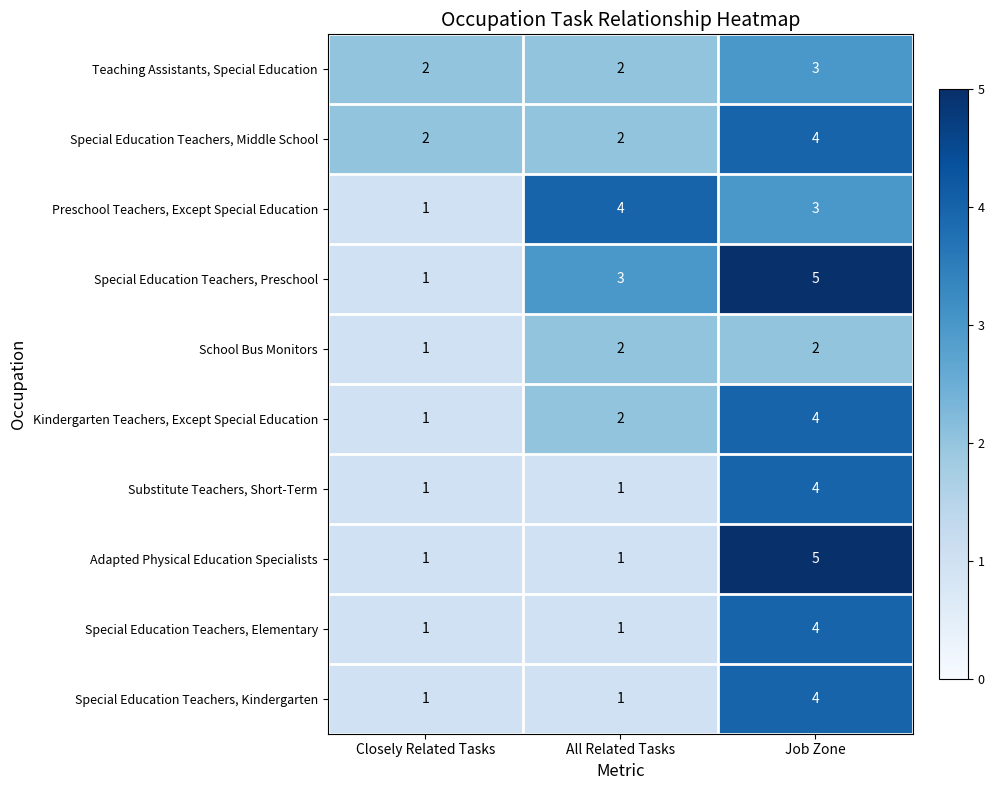

Reading left to right, what are all the values shown in this chart?

Teaching Assistants, Special Education: Closely Related Tasks=2	All Related Tasks=2	Job Zone=3
Special Education Teachers, Middle School: Closely Related Tasks=2	All Related Tasks=2	Job Zone=4
Preschool Teachers, Except Special Education: Closely Related Tasks=1	All Related Tasks=4	Job Zone=3
Special Education Teachers, Preschool: Closely Related Tasks=1	All Related Tasks=3	Job Zone=5
School Bus Monitors: Closely Related Tasks=1	All Related Tasks=2	Job Zone=2
Kindergarten Teachers, Except Special Education: Closely Related Tasks=1	All Related Tasks=2	Job Zone=4
Substitute Teachers, Short-Term: Closely Related Tasks=1	All Related Tasks=1	Job Zone=4
Adapted Physical Education Specialists: Closely Related Tasks=1	All Related Tasks=1	Job Zone=5
Special Education Teachers, Elementary: Closely Related Tasks=1	All Related Tasks=1	Job Zone=4
Special Education Teachers, Kindergarten: Closely Related Tasks=1	All Related Tasks=1	Job Zone=4